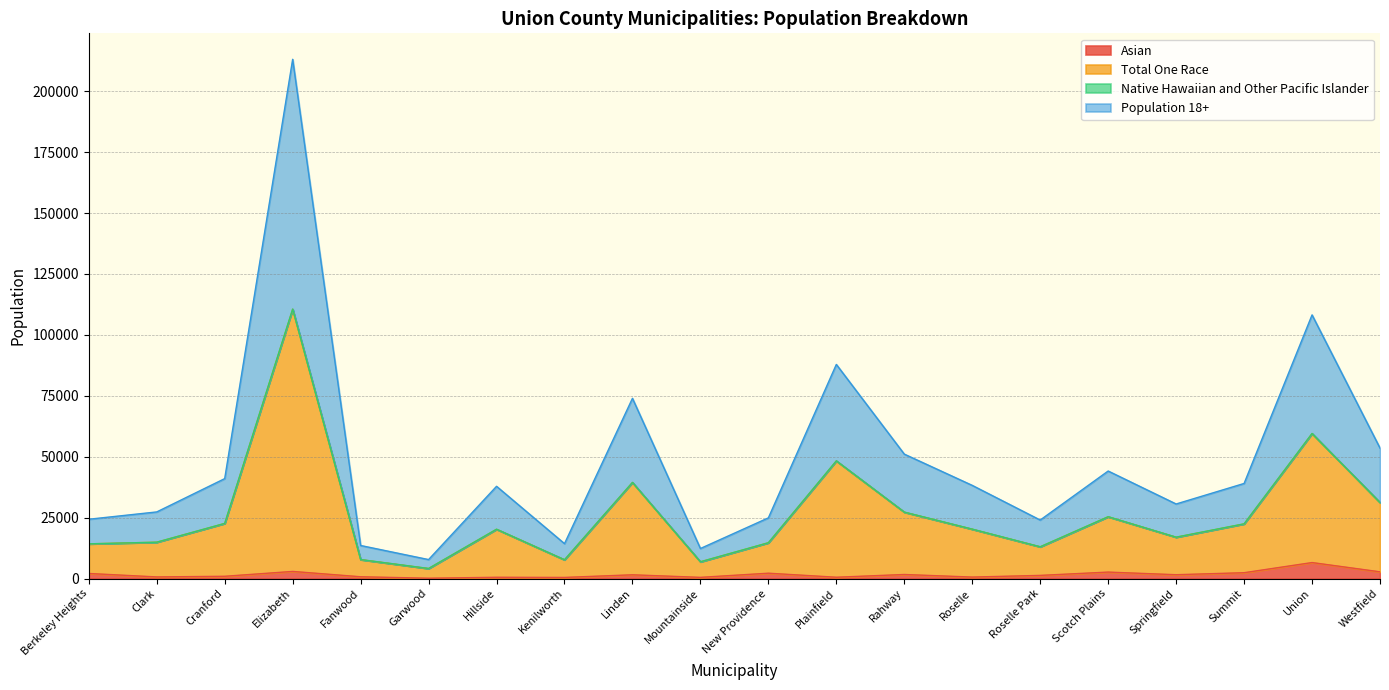

What is the highest value of the Asian series?

6548